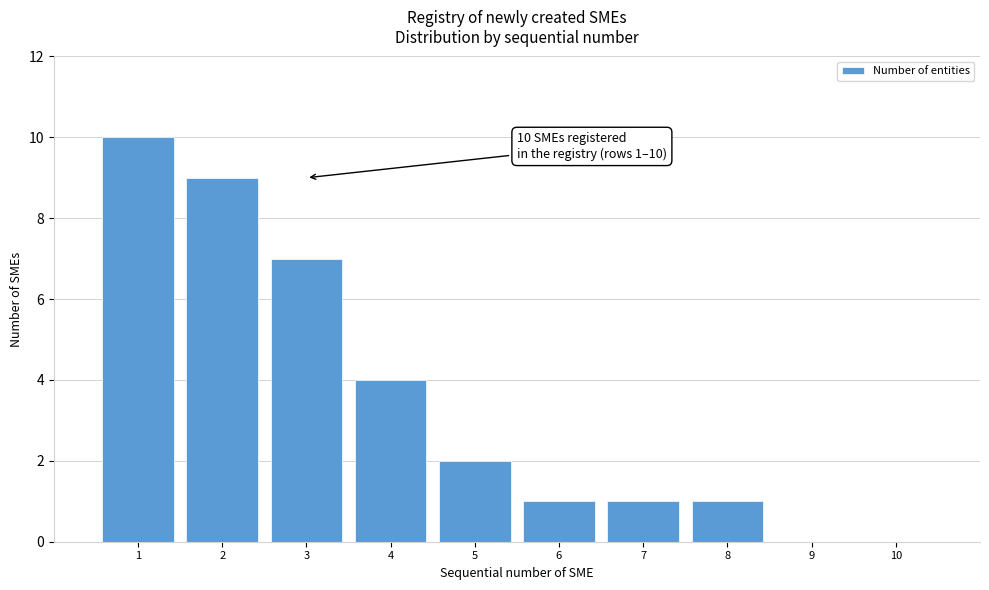

Reading left to right, list all the values displayed in this chart.

1=10	2=9	3=7	4=4	5=2	6=1	7=1	8=1	9=0	10=0